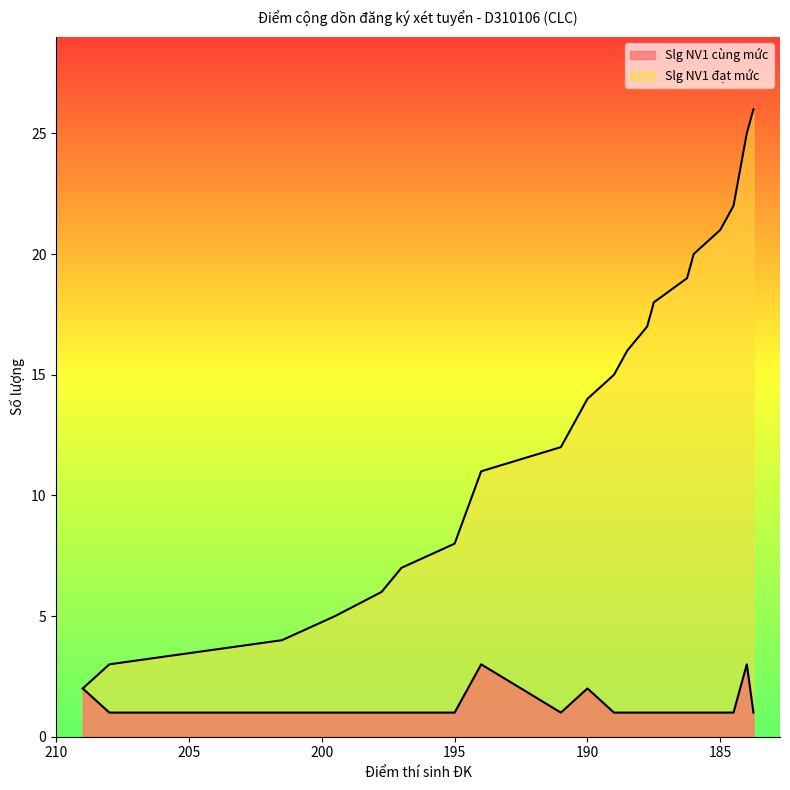

Which has a higher value, 195 or 191?

195